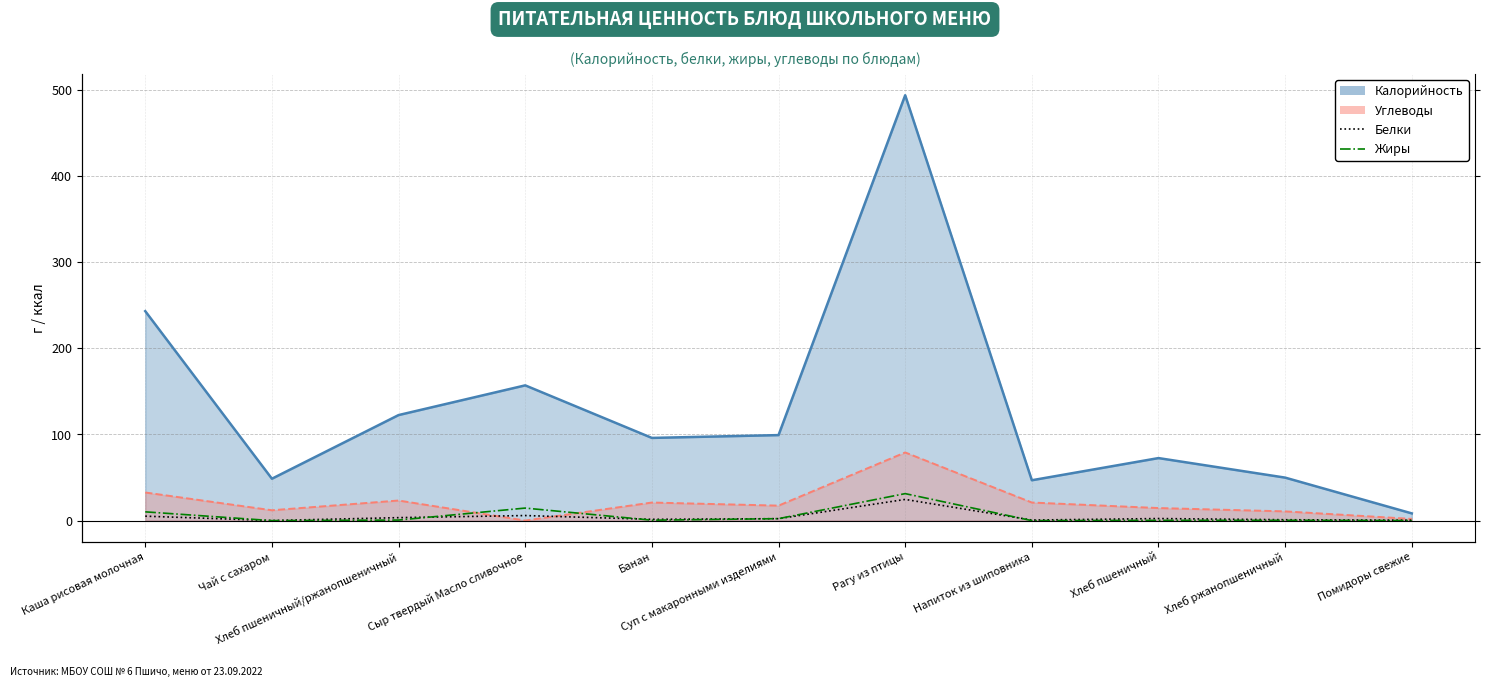

How many data points in Жиры are above 0?

9